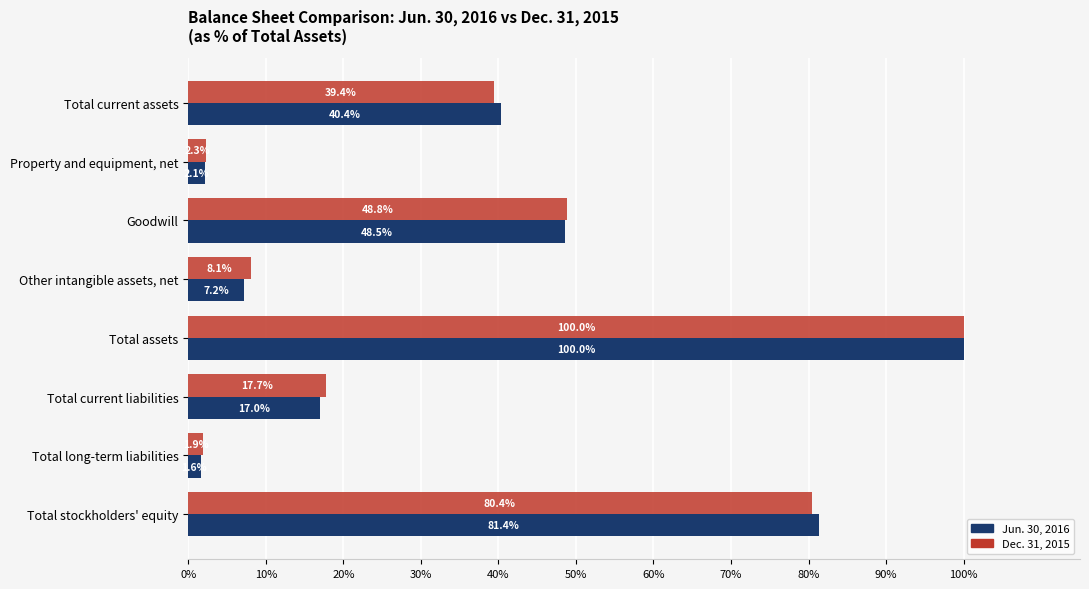

What is the approximate value of Dec. 31, 2015 at Goodwill?

48.8